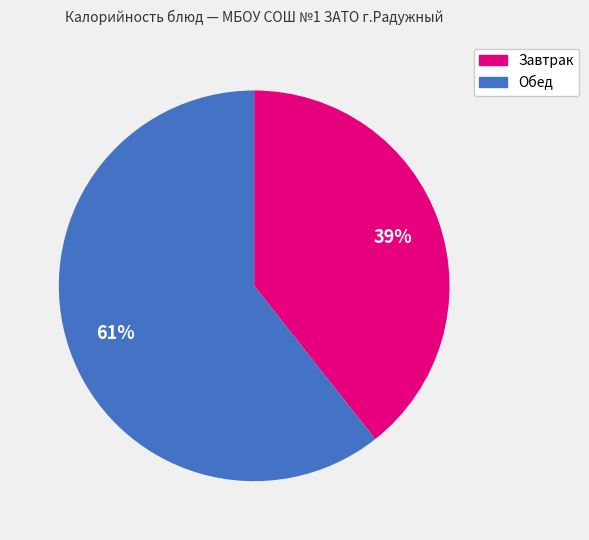

Does any single category account for the majority?

Yes